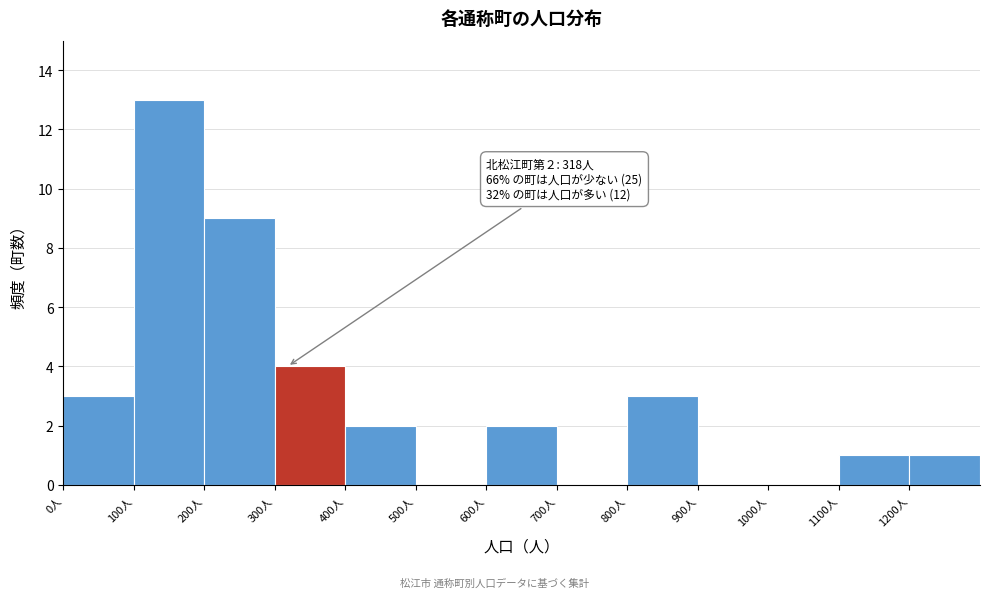

Which range on the x-axis has the tallest bar?

100 to 200